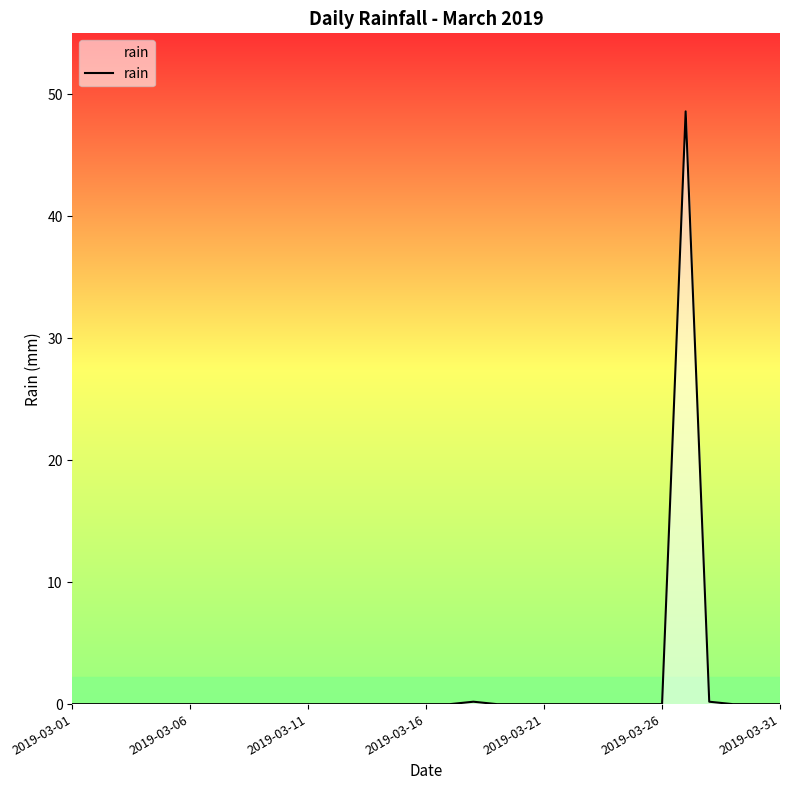

What is the difference between the maximum and minimum values?

48.6